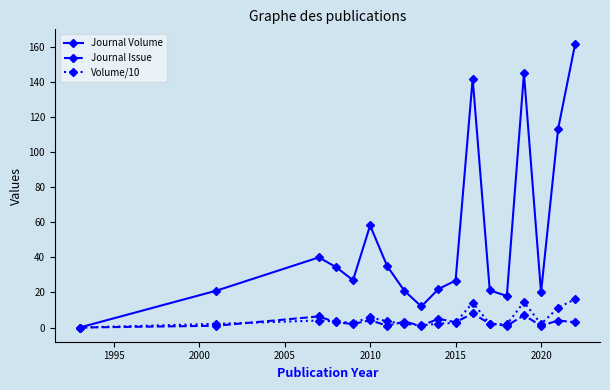

Which series has the largest total across all categories?

Journal Volume